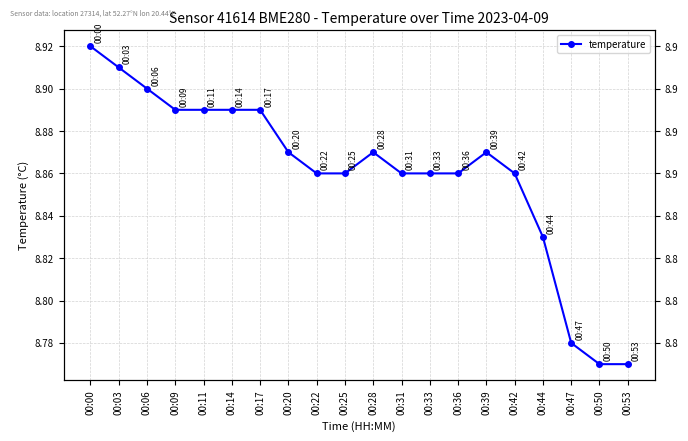

What is the difference between the second highest and minimum values?

0.1